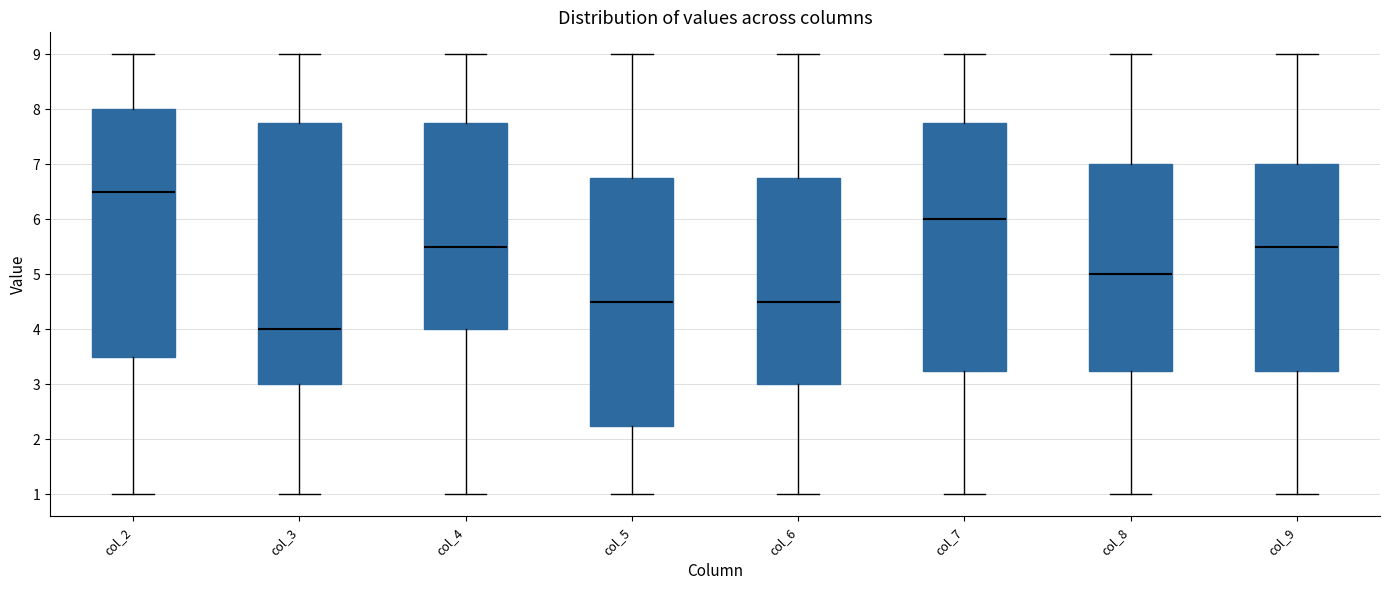

Where does the upper whisker of the box for col_9 end on the y-axis? The values are not printed on the chart, so give them approximately, as read against the axis.

9.0